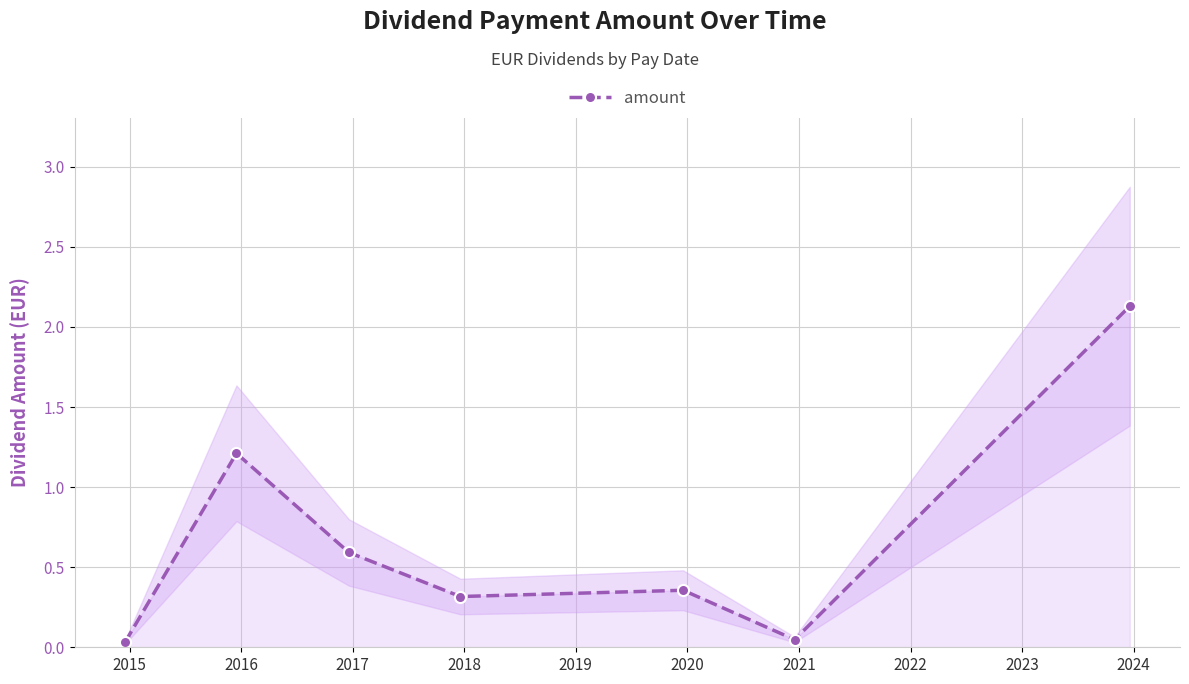

List the labels in order of value, smallest first.

2014, 2019, 2017, 2018, 2016, 2015, 2020